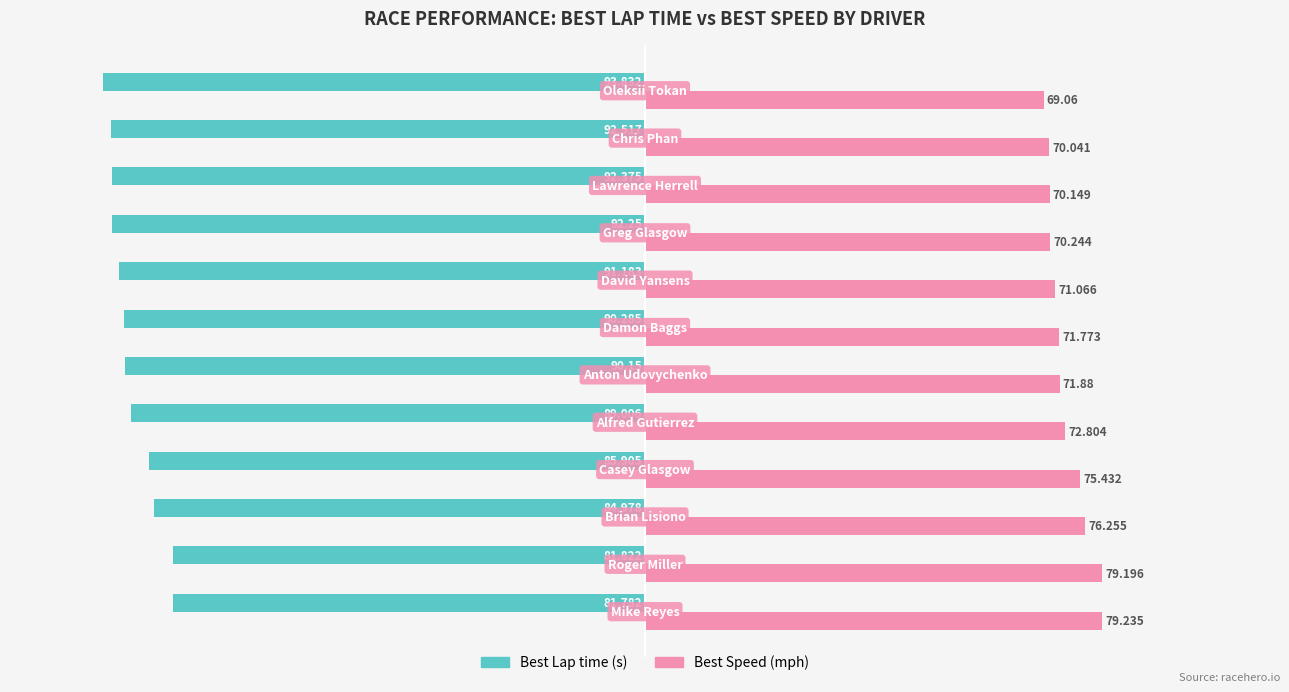

Count the number of categories in the chart.

12